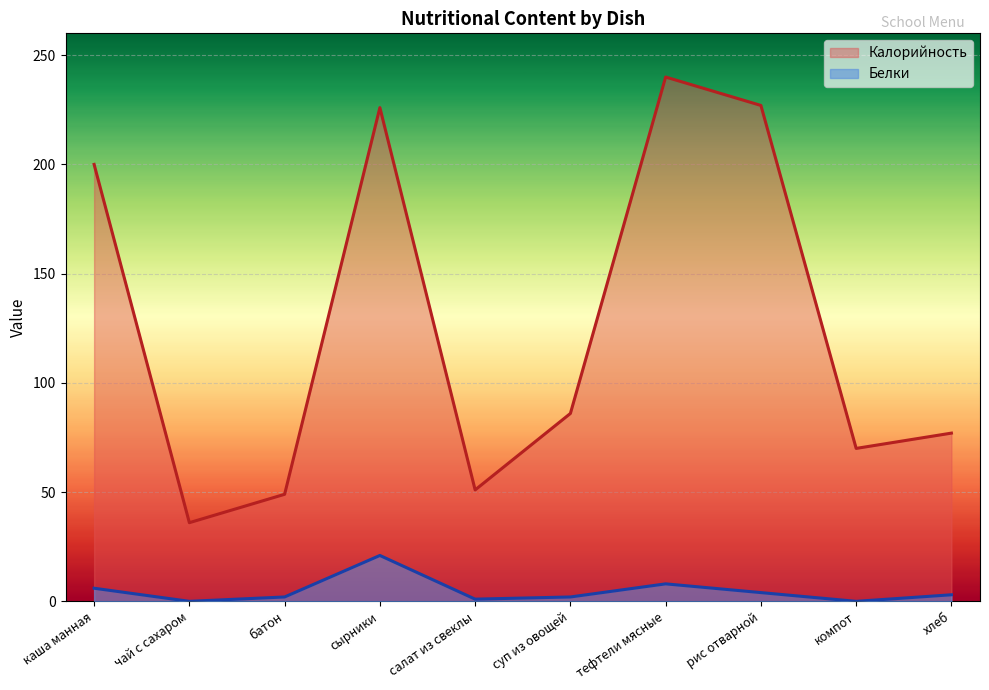

At which category does Белки reach its first local valley?

чай с сахаром